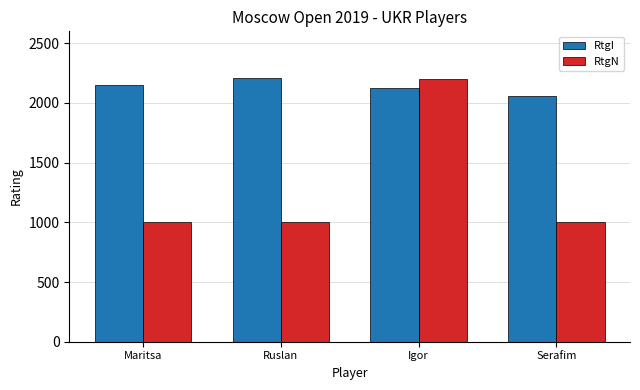

What is the smallest value displayed?

1000